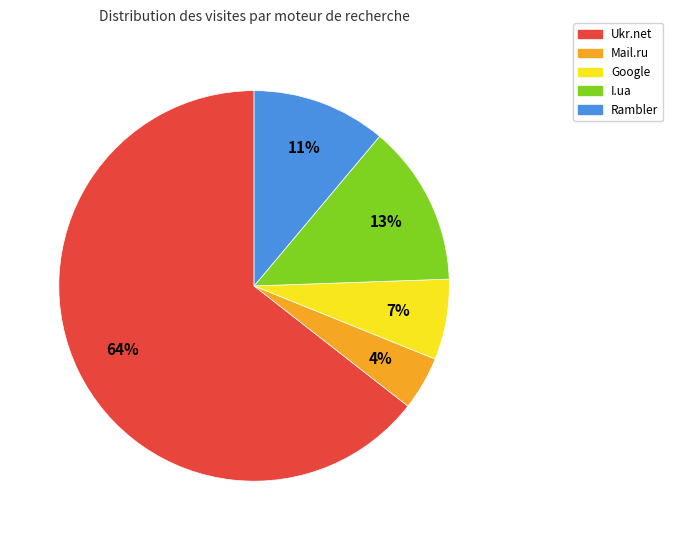

Is there any slice that represents more than half of the pie?

Yes